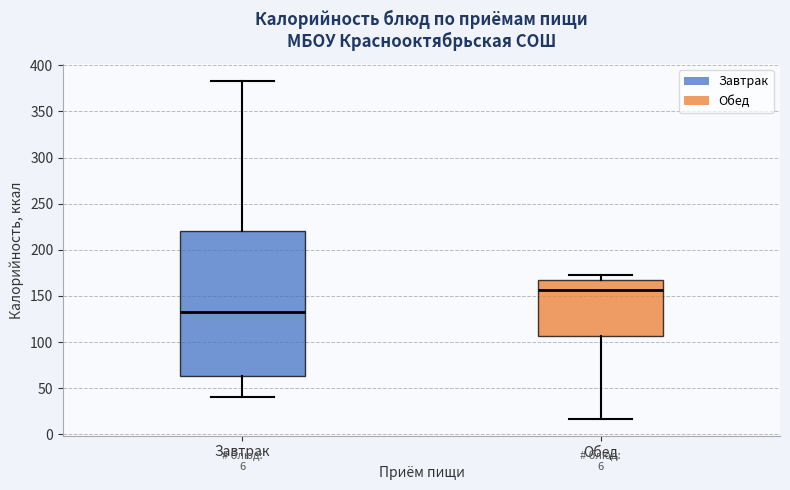

Which box has the highest median line?

Обед